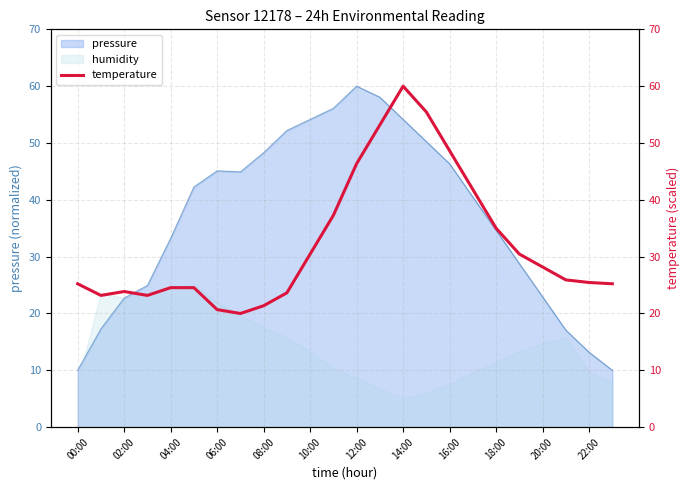

Is it true that pressure equals 77.3 at 08:00?

False